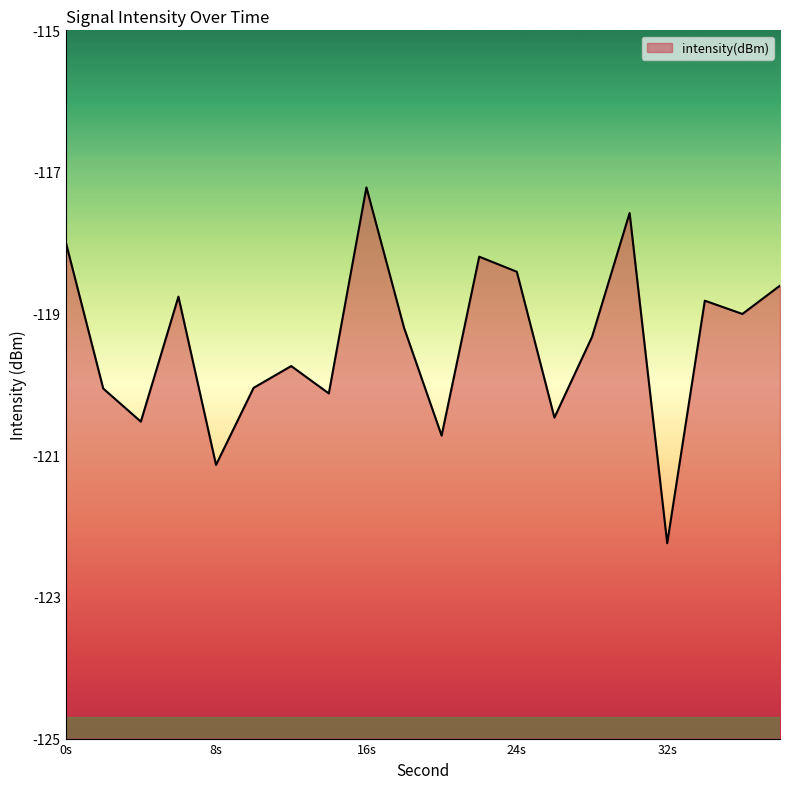

At which category does the data reach its first local valley?

4